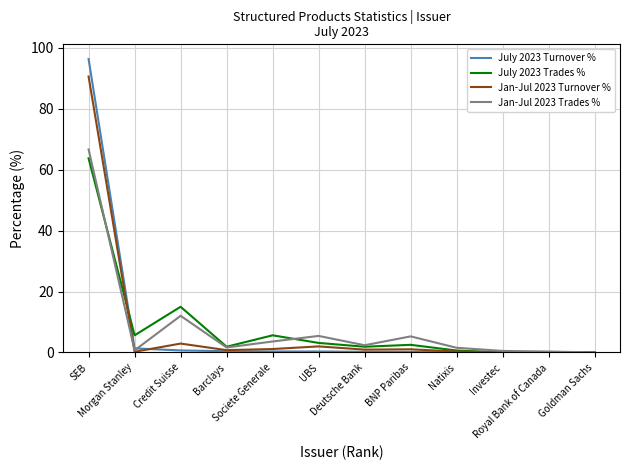

Between which two adjacent categories do July 2023 Trades % and Jan-Jul 2023 Turnover % first intersect?

SEB and Morgan Stanley